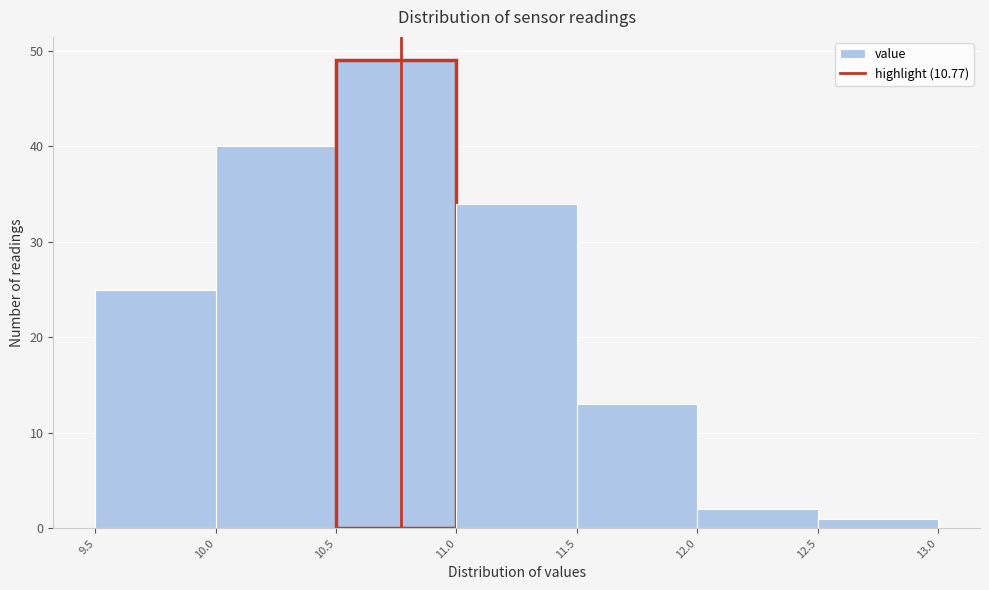

What is the height of the bar covering 10.0 to 10.5 on the x-axis? The values are not printed on the chart, so give them approximately, as read against the axis.

40